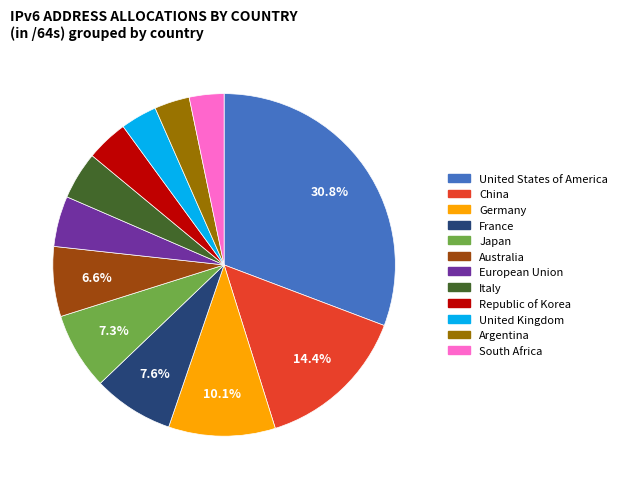

Combined, do European Union and United States of America account for over 50%?

No